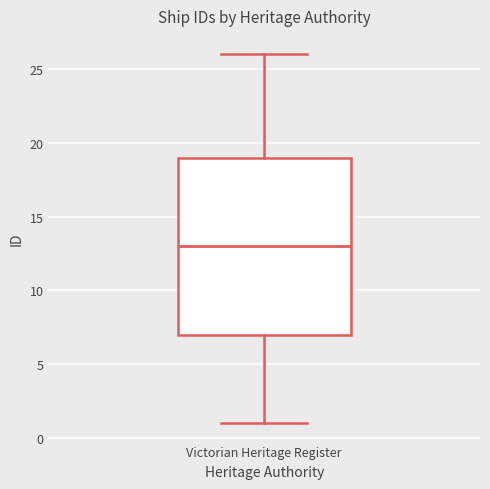

Where does the upper whisker of the box for Victorian Heritage Register end on the y-axis? The values are not printed on the chart, so give them approximately, as read against the axis.

26